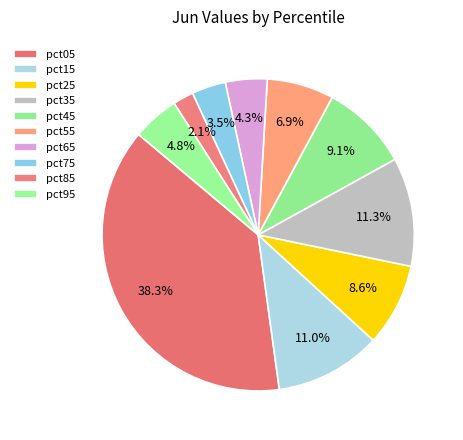

Do pct65 and pct15 together represent more than half of the pie?

No